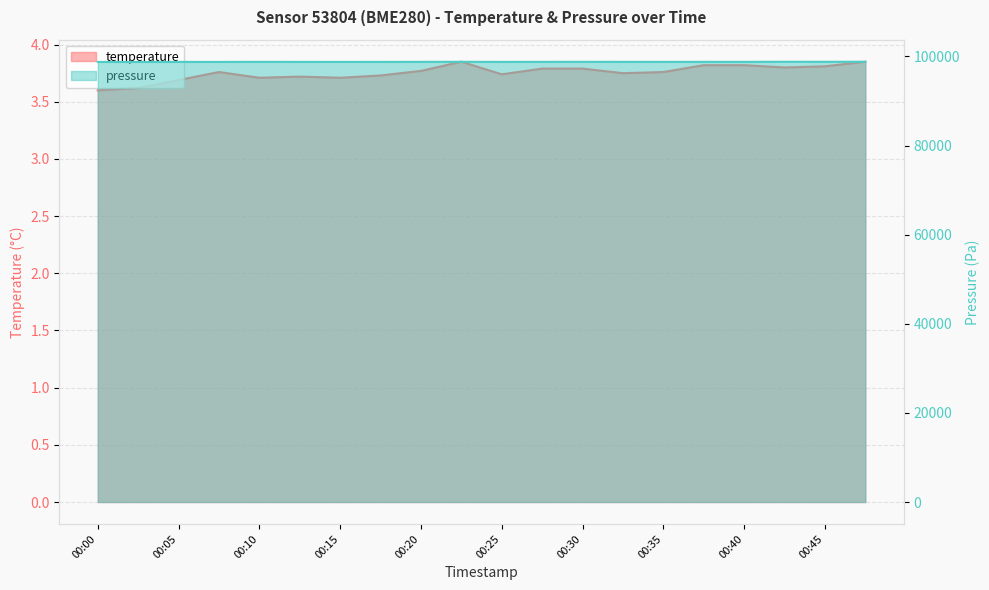

True or false: pressure_norm and temperature intersect in this chart.

False